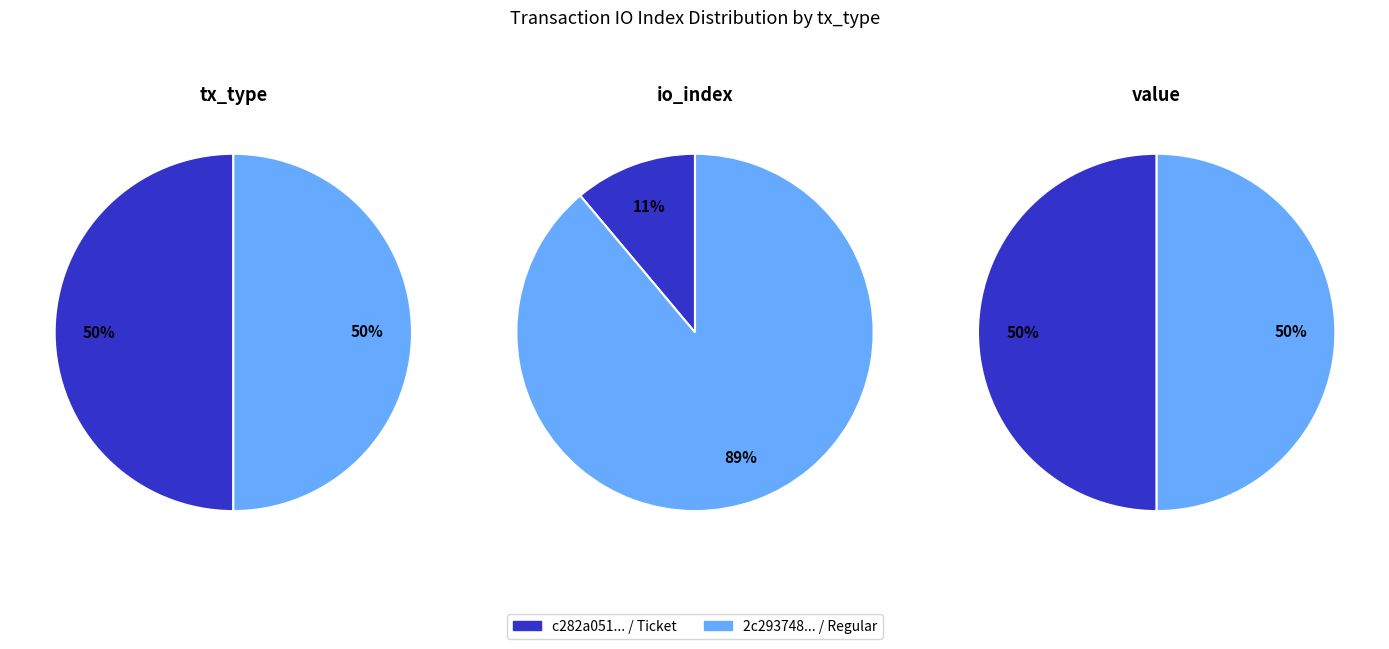

The io_index_values slice represents 1% of the pie. True or false?

False